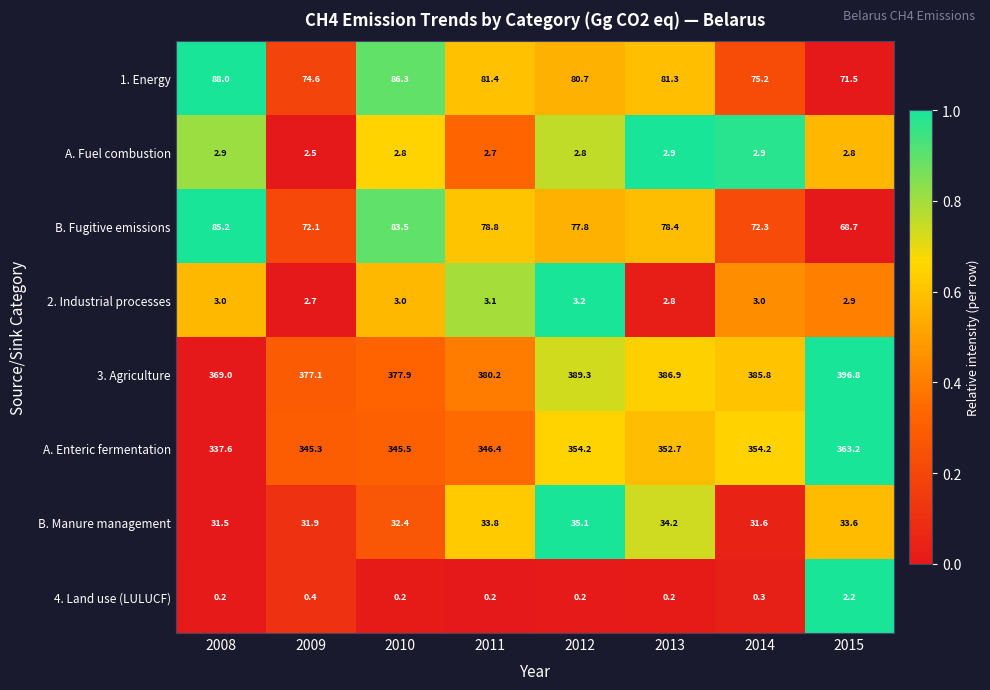

At which label does B. Fugitive emissions reach its minimum?

2015